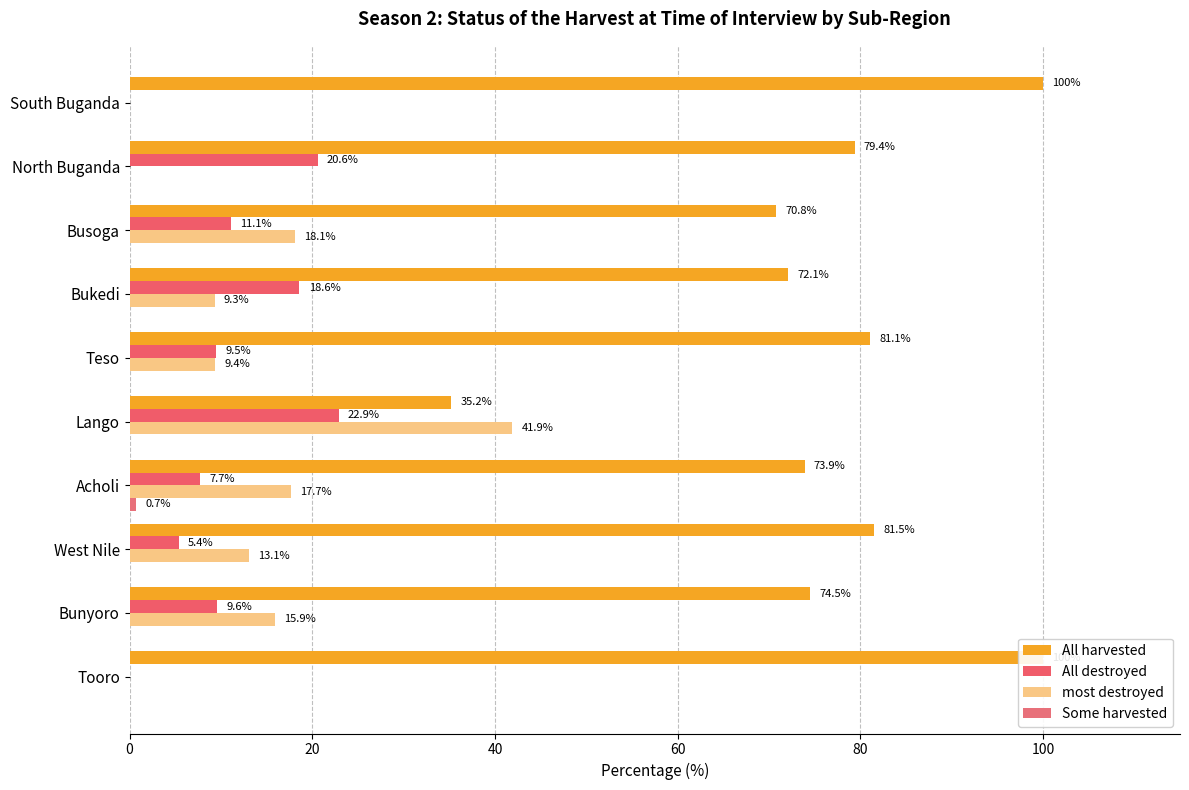

What is the label of the 5th bar from the right?

Lango